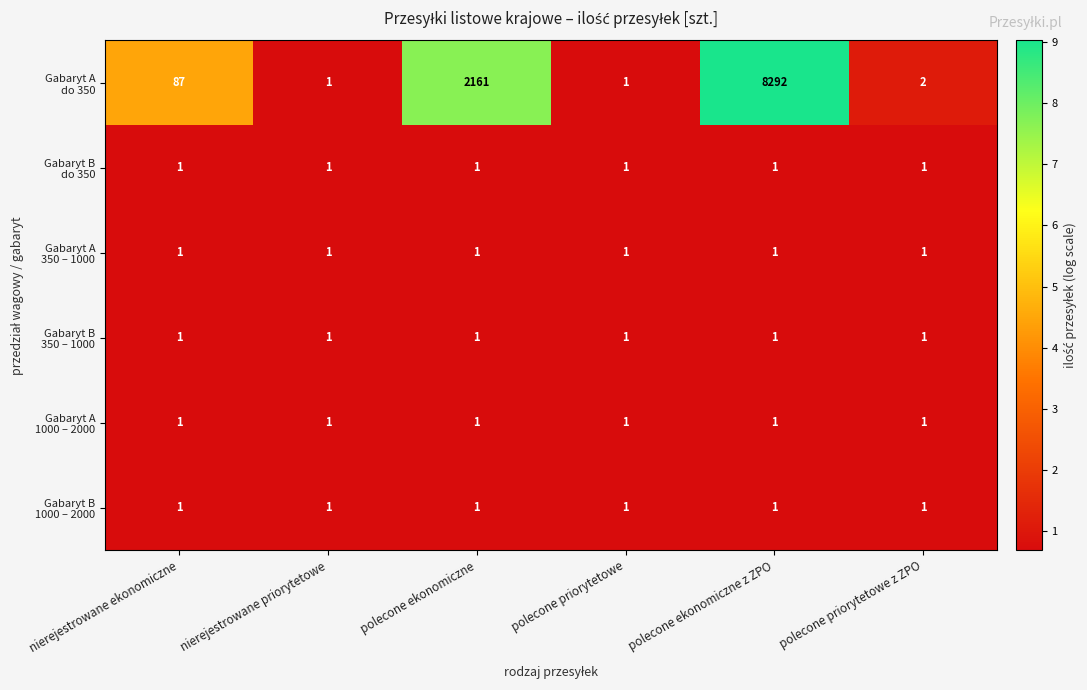

Which label corresponds to the largest value in the chart?

polecone ekonomiczne z ZPO